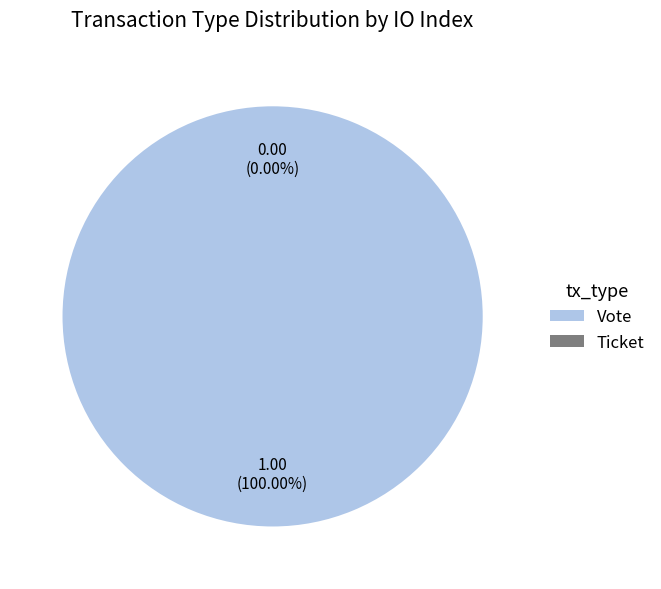

Which category accounts for the majority?

Vote